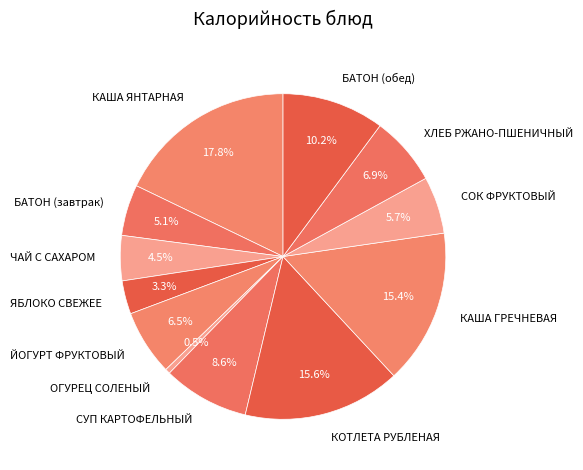

How many slices are in this pie chart?

12